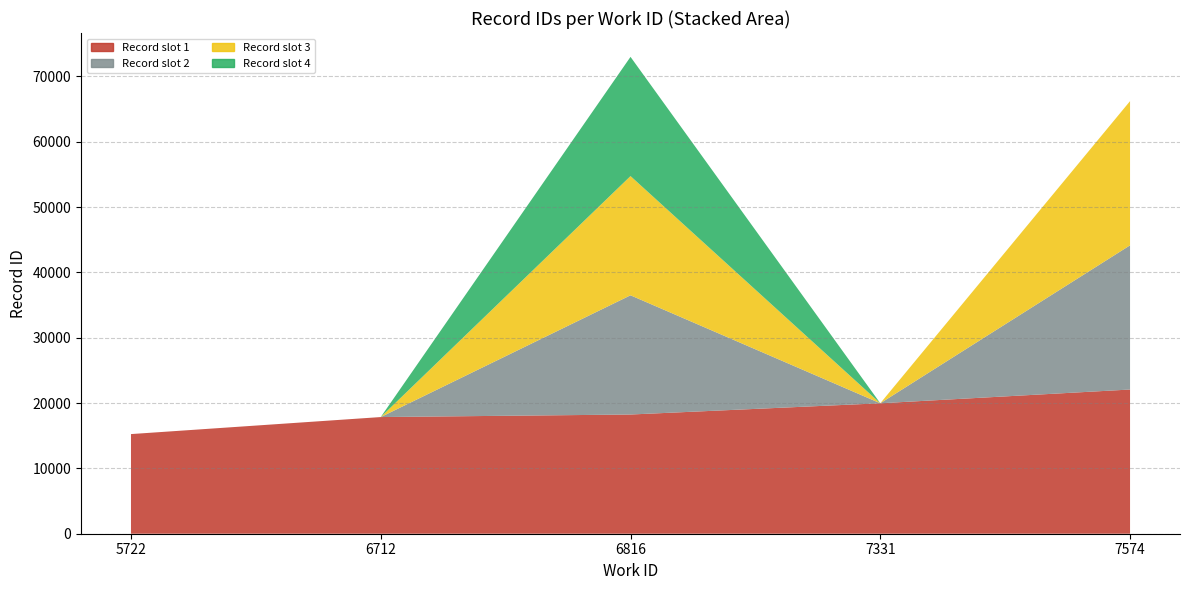

Reading left to right, what are all the values shown in this chart?

15252	17858	18247	18248	18249	18250	19969	22072	22073	22074